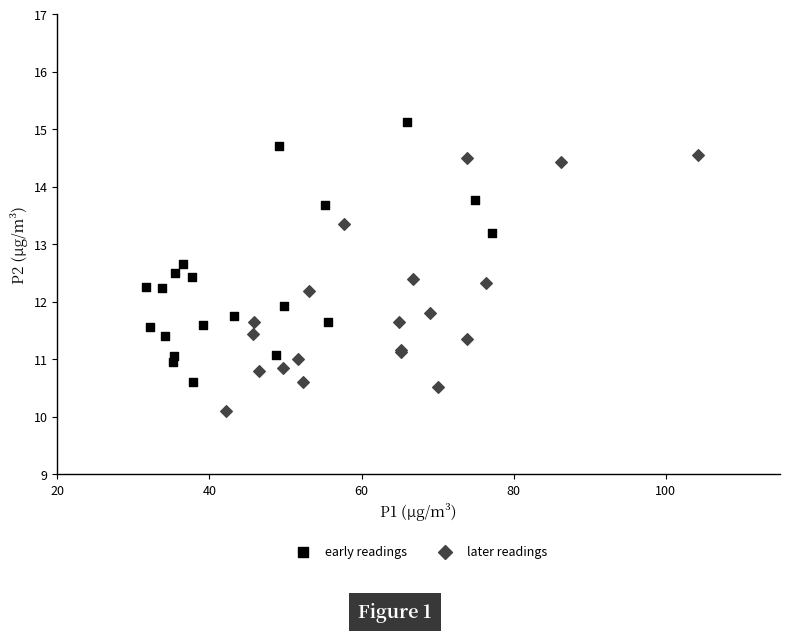

Which series has the widest spread of Y values?

early readings